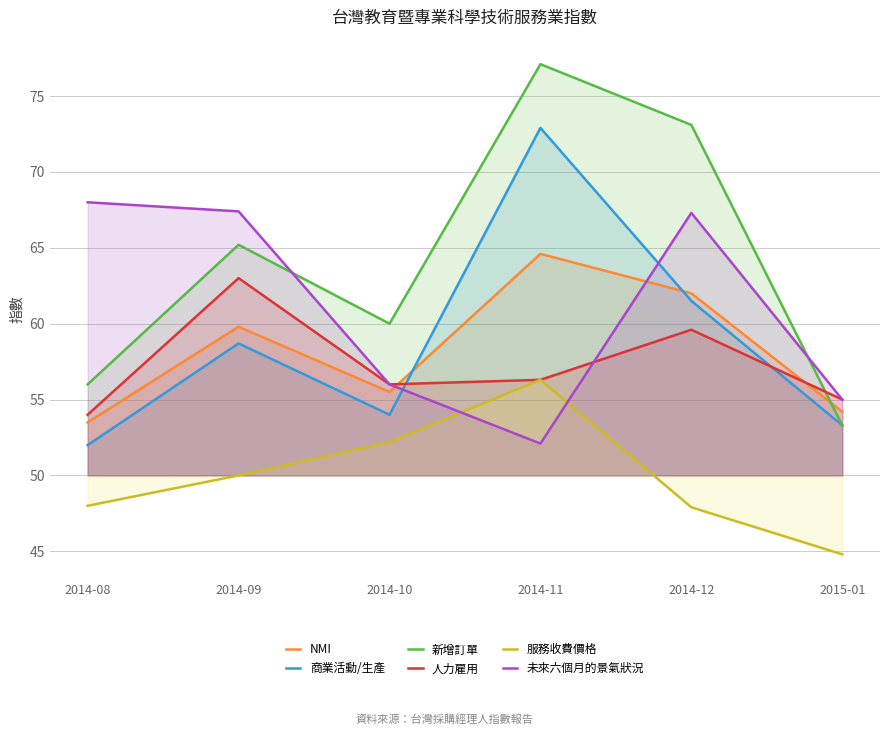

What is the highest value of the NMI series?

64.6